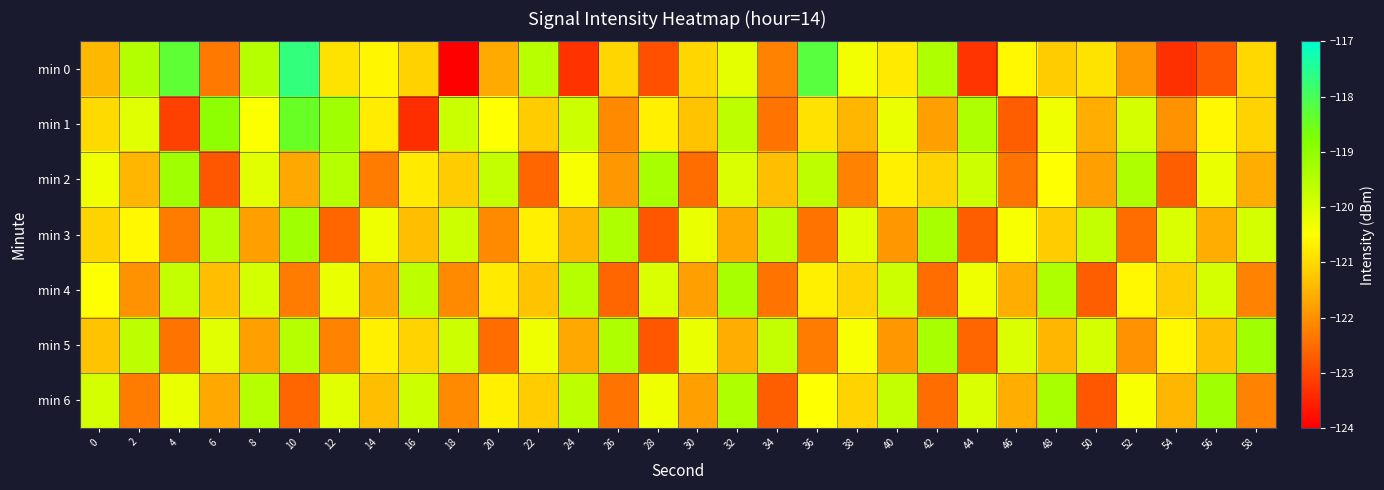

Reading left to right, what are all the values shown in this chart?

min 0: 0=-121.5	2=-119.5	4=-118.3	6=-122.3	8=-119.5	10=-117.7	12=-120.9	14=-120.6	16=-121.1	18=-124.0	20=-121.6	22=-119.5	24=-123.3	26=-121.1	28=-122.9	30=-121.1	32=-120.1	34=-122.2	36=-118.2	38=-120.3	40=-120.8	42=-119.4	44=-123.3	46=-120.6	48=-121.2	50=-120.9	52=-121.9	54=-123.3	56=-122.8	58=-121.0
min 1: 0=-121.0	2=-120.1	4=-123.1	6=-119.0	8=-120.5	10=-118.4	12=-119.2	14=-120.8	16=-123.4	18=-119.8	20=-120.5	22=-121.2	24=-119.8	26=-122.1	28=-120.7	30=-121.3	32=-119.6	34=-122.4	36=-120.9	38=-121.5	40=-120.2	42=-121.8	44=-119.4	46=-122.7	48=-120.3	50=-121.6	52=-119.9	54=-122.0	56=-120.6	58=-121.1
min 2: 0=-120.3	2=-121.5	4=-119.2	6=-122.8	8=-120.1	10=-121.7	12=-119.5	14=-122.3	16=-120.8	18=-121.2	20=-119.7	22=-122.6	24=-120.4	26=-121.9	28=-119.3	30=-122.5	32=-120.0	34=-121.4	36=-119.6	38=-122.2	40=-120.7	42=-121.1	44=-119.8	46=-122.4	48=-120.5	50=-121.8	52=-119.4	54=-122.7	56=-120.2	58=-121.6
min 3: 0=-121.1	2=-120.6	4=-122.3	6=-119.5	8=-121.8	10=-119.2	12=-122.6	14=-120.3	16=-121.4	18=-119.8	20=-122.1	22=-120.7	24=-121.5	26=-119.4	28=-122.8	30=-120.2	32=-121.7	34=-119.6	36=-122.4	38=-120.1	40=-121.9	42=-119.3	44=-122.7	46=-120.4	48=-121.2	50=-119.7	52=-122.5	54=-120.0	56=-121.6	58=-119.9
min 4: 0=-120.5	2=-122.0	4=-119.7	6=-121.4	8=-119.9	10=-122.3	12=-120.2	14=-121.7	16=-119.6	18=-122.1	20=-120.8	22=-121.3	24=-119.5	26=-122.6	28=-120.0	30=-121.8	32=-119.3	34=-122.4	36=-120.7	38=-121.1	40=-119.8	42=-122.5	44=-120.3	46=-121.6	48=-119.4	50=-122.7	52=-120.6	54=-121.2	56=-119.9	58=-122.2
min 5: 0=-121.3	2=-119.6	4=-122.4	6=-120.1	8=-121.8	10=-119.5	12=-122.2	14=-120.7	16=-121.1	18=-119.8	20=-122.5	22=-120.3	24=-121.7	26=-119.4	28=-122.8	30=-120.2	32=-121.6	34=-119.7	36=-122.3	38=-120.4	40=-121.9	42=-119.3	44=-122.6	46=-120.0	48=-121.5	50=-119.9	52=-122.0	54=-120.6	56=-121.4	58=-119.2
min 6: 0=-119.9	2=-122.3	4=-120.2	6=-121.7	8=-119.5	10=-122.6	12=-120.1	14=-121.4	16=-119.8	18=-122.1	20=-120.7	22=-121.2	24=-119.6	26=-122.4	28=-120.3	30=-121.8	32=-119.4	34=-122.7	36=-120.5	38=-121.1	40=-119.7	42=-122.5	44=-120.0	46=-121.6	48=-119.3	50=-122.8	52=-120.4	54=-121.5	56=-119.2	58=-122.2